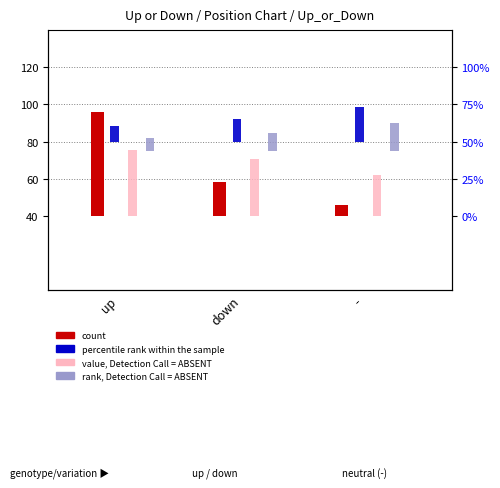

List the series in order of their peak value, lowest first.

rank, Detection Call = ABSENT, percentile rank within the sample, value, Detection Call = ABSENT, count